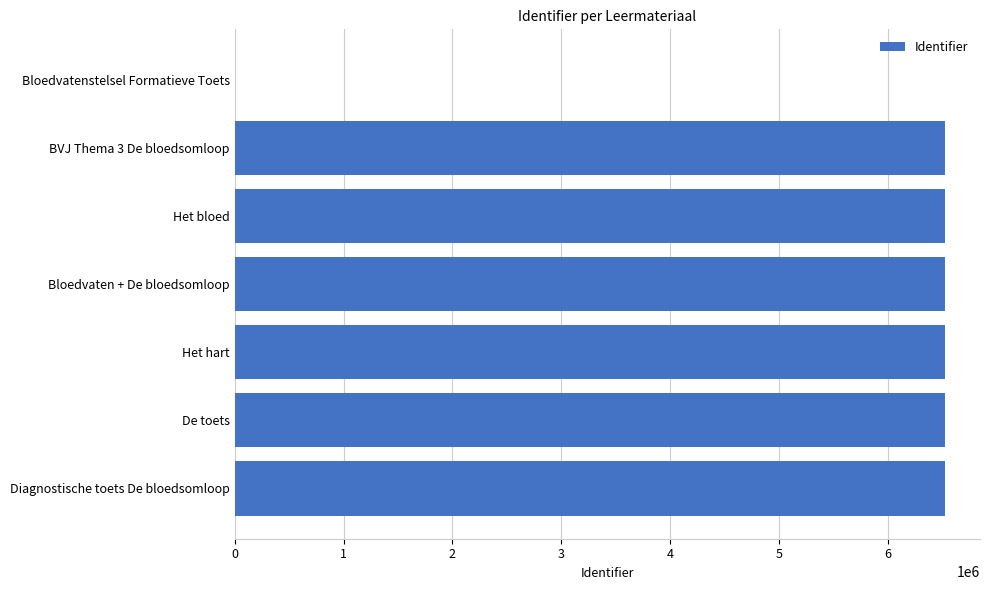

Is it true that the value at Bloedvatenstelsel Formatieve Toets is 4531120?

False